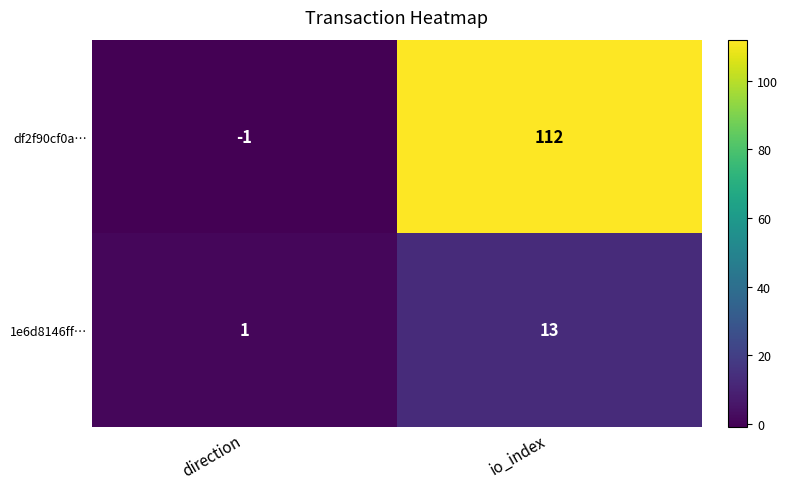

At which category is the sum across all series the highest?

io_index